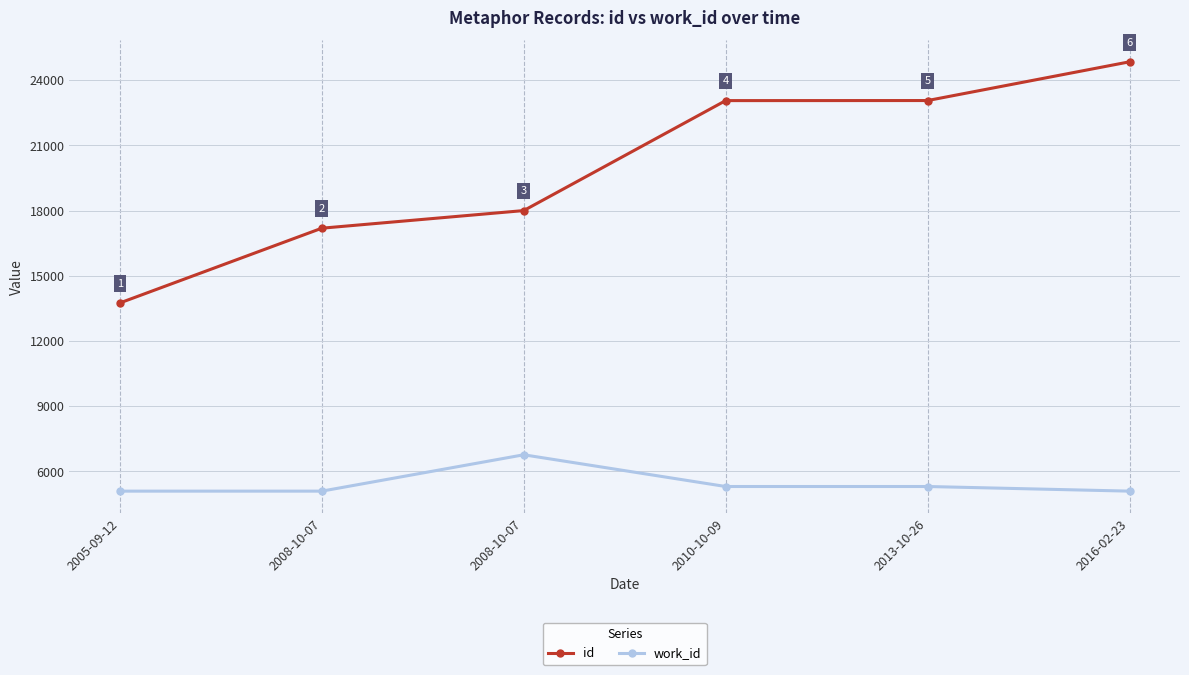

Does the chart have visible grid lines?

Yes